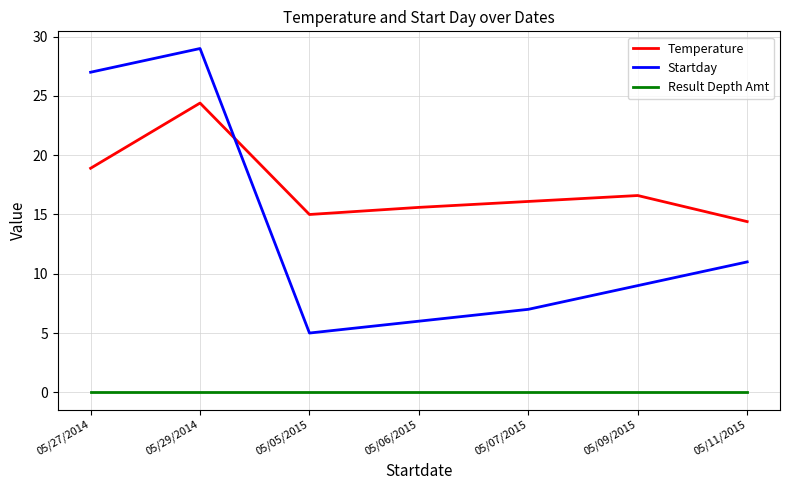

The value of Temperature at 05/11/2015 is 21.8. True or false?

False